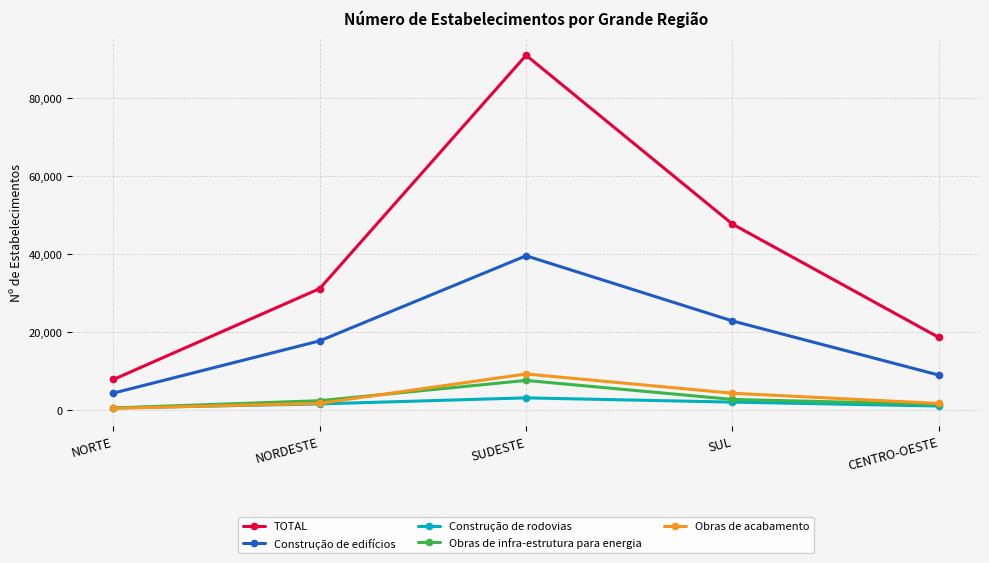

At how many categories does at least one series exceed 41361?

2